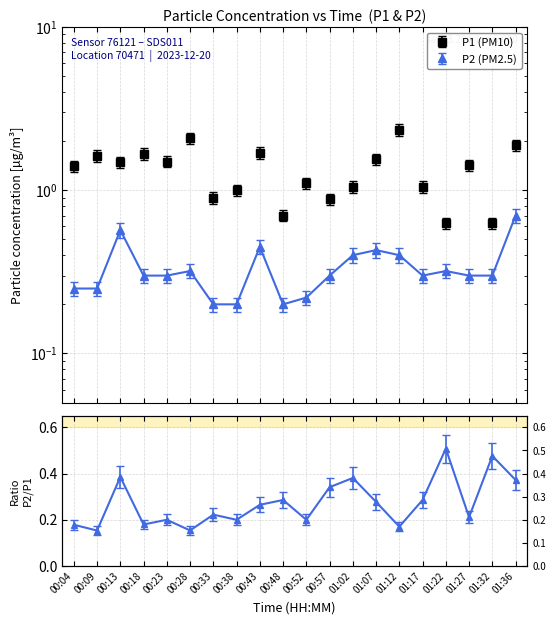

How many interior local peaks does the P2 series have?

5